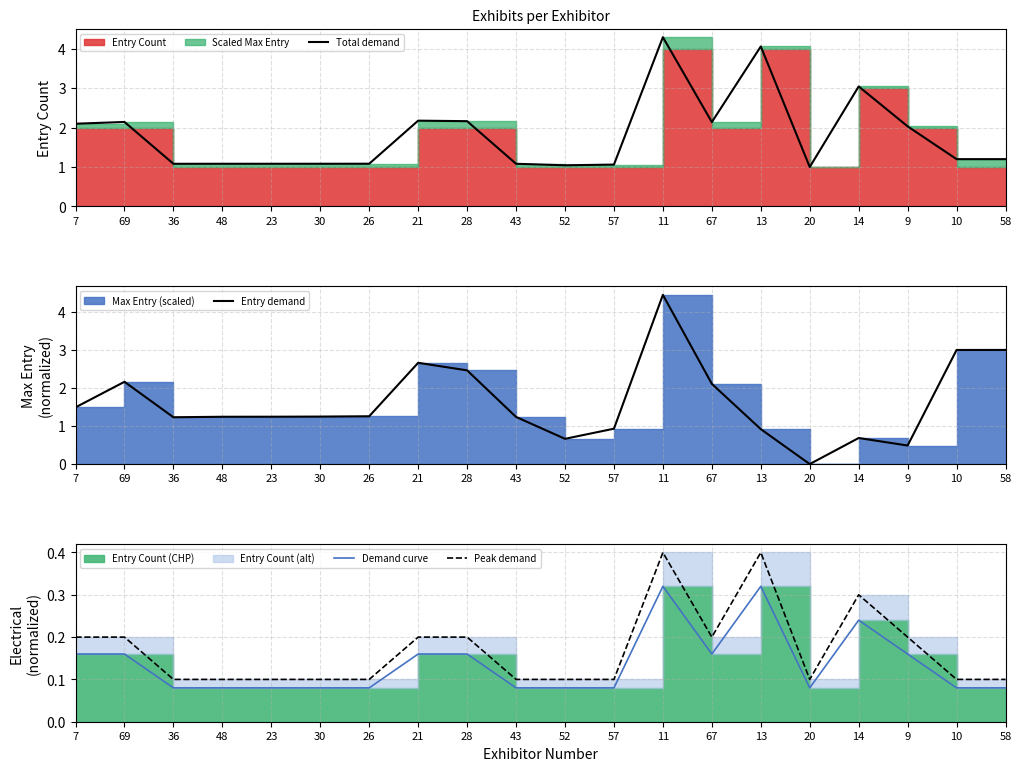

How many Demand curve values are between 0 and 1?

20